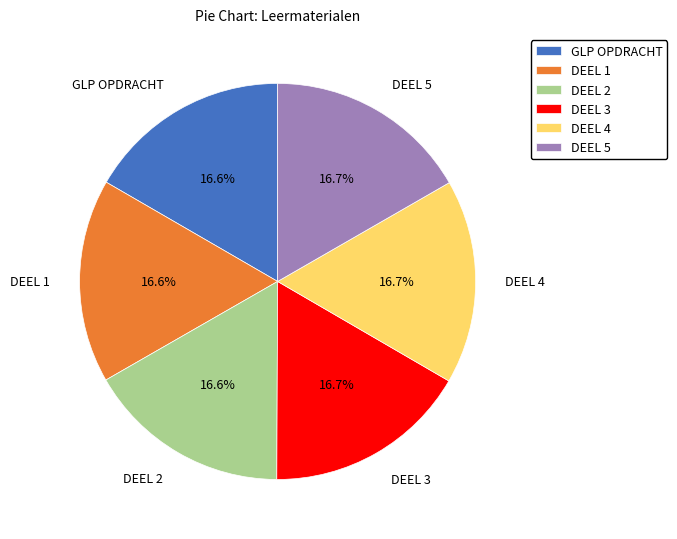

What percentage do DEEL 2 and DEEL 3 together represent?

33.3%